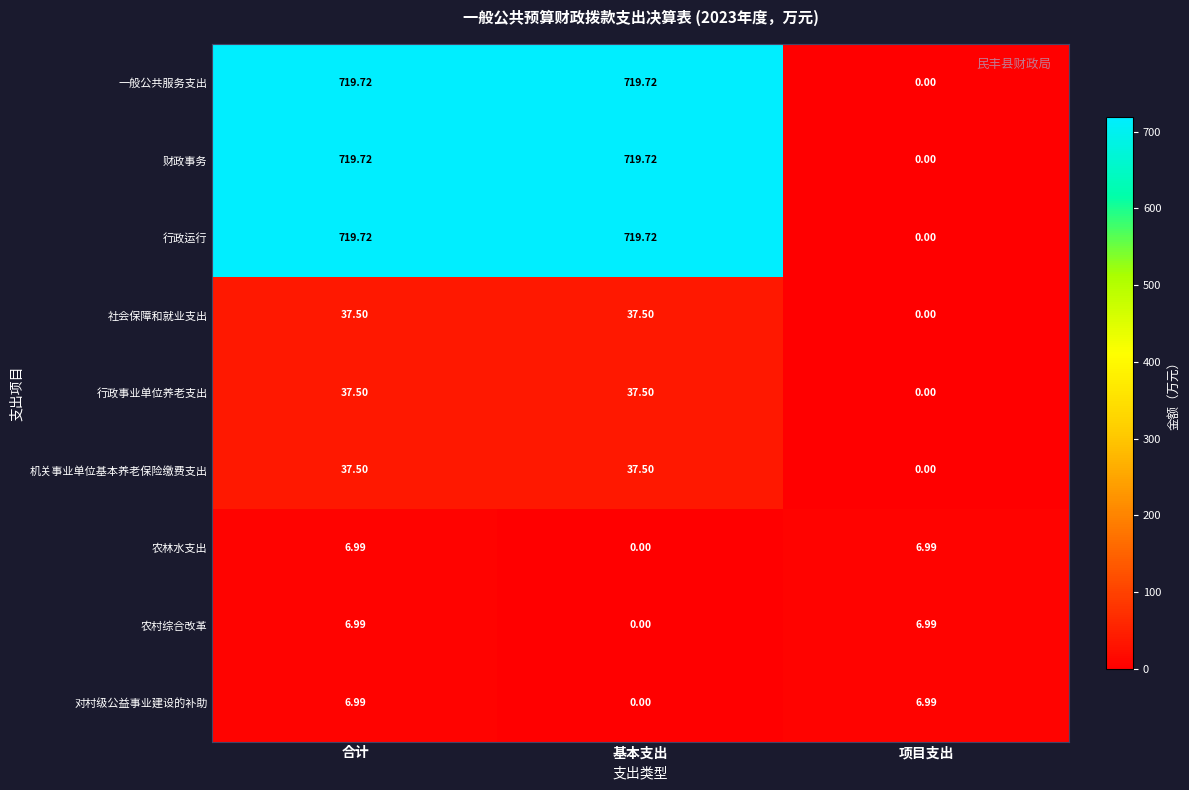

Count the number of data series in this chart.

9